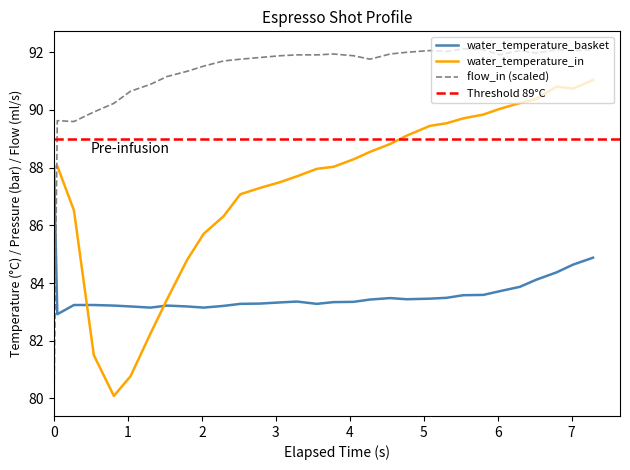

How many intersections are there between water_temperature_in and flow_in (scaled)?

1